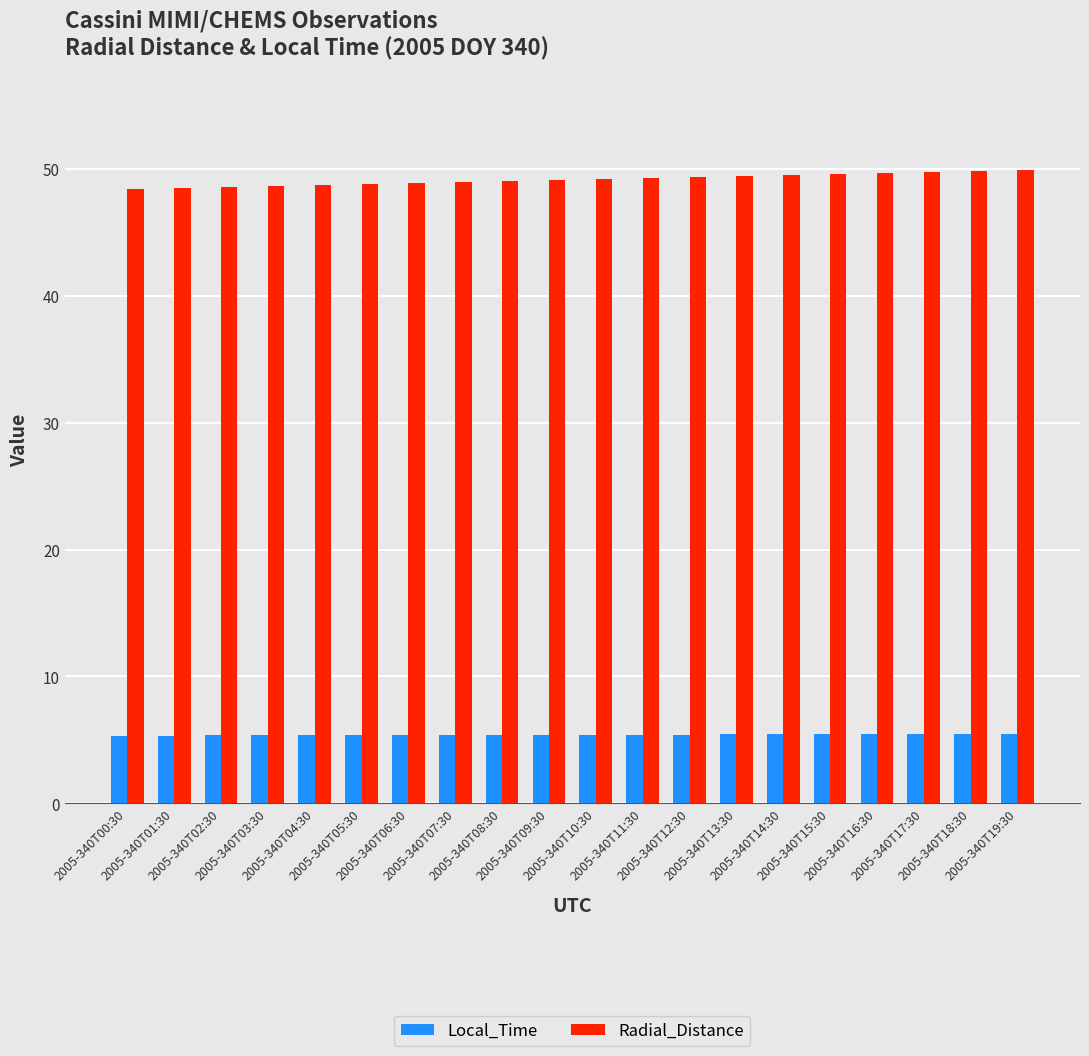

At how many categories does at least one series exceed 31?

20